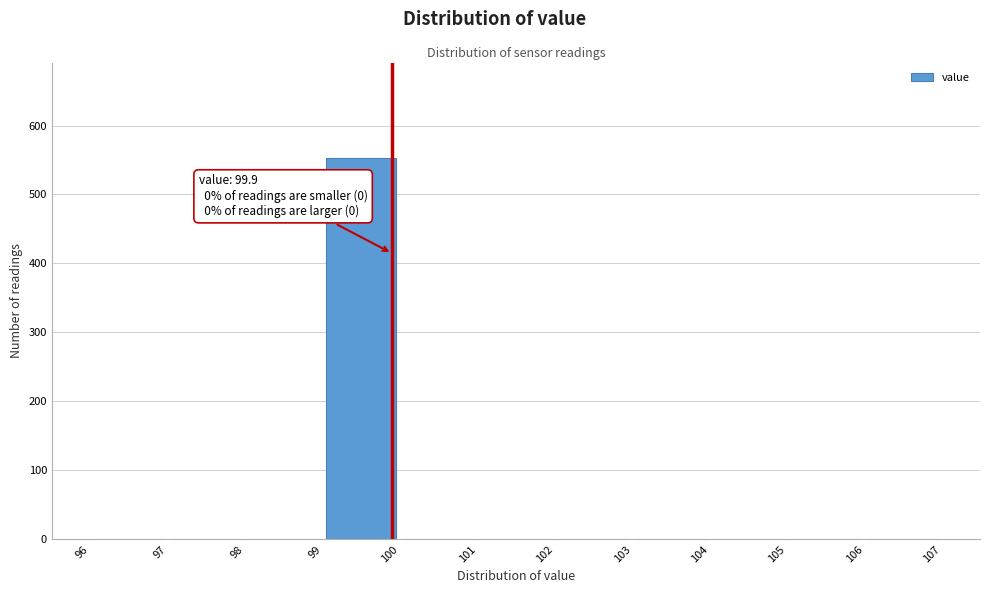

Which range on the x-axis has the tallest bar?

99 to 100